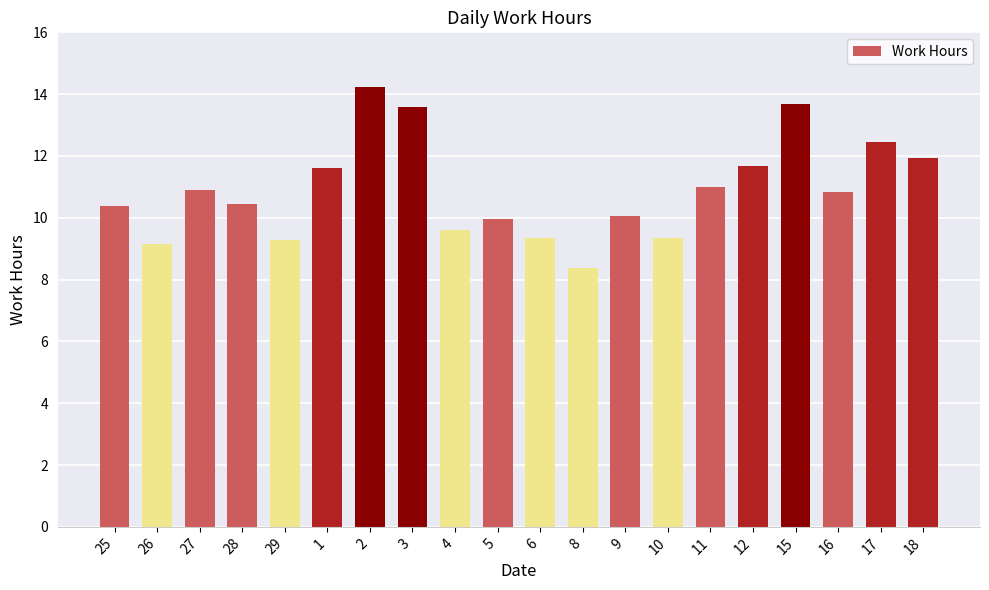

Where does the data first go above 10?

25